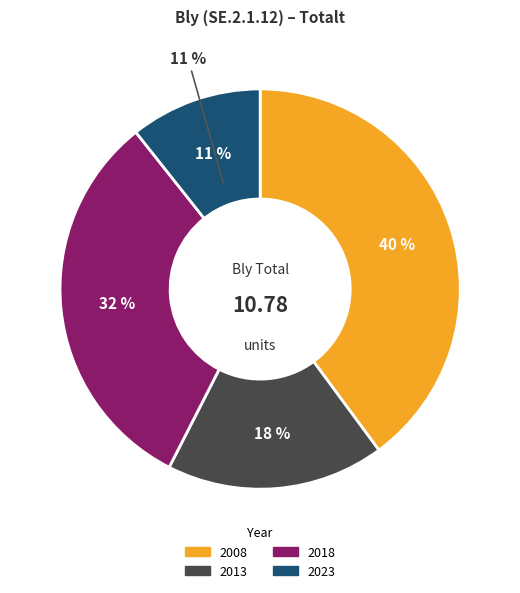

Between 2008 and 2018, which is larger?

2008